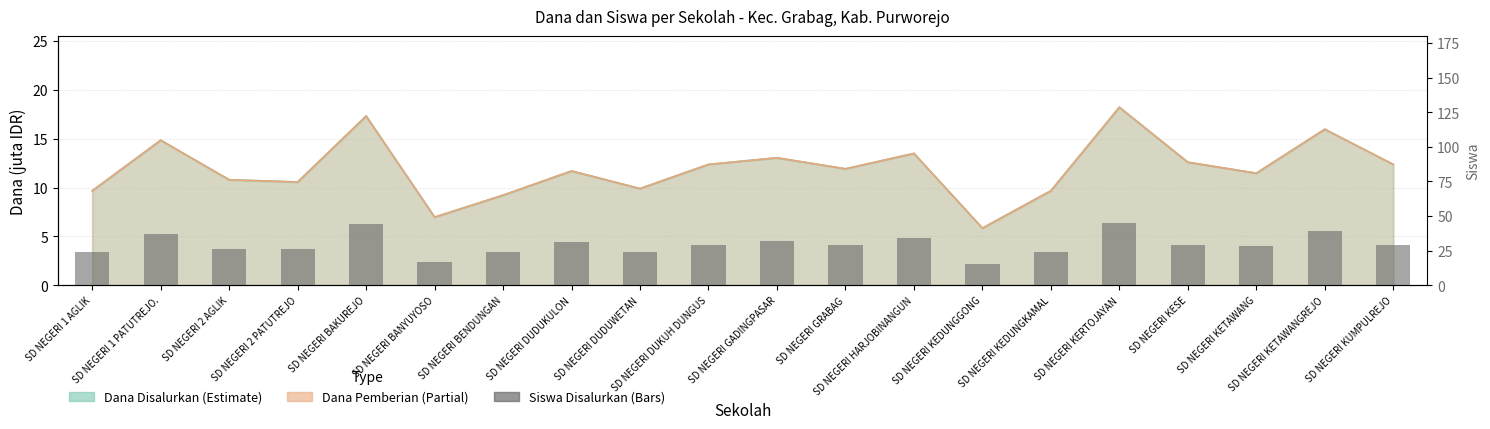

What is the difference between the maximum and minimum values?

30